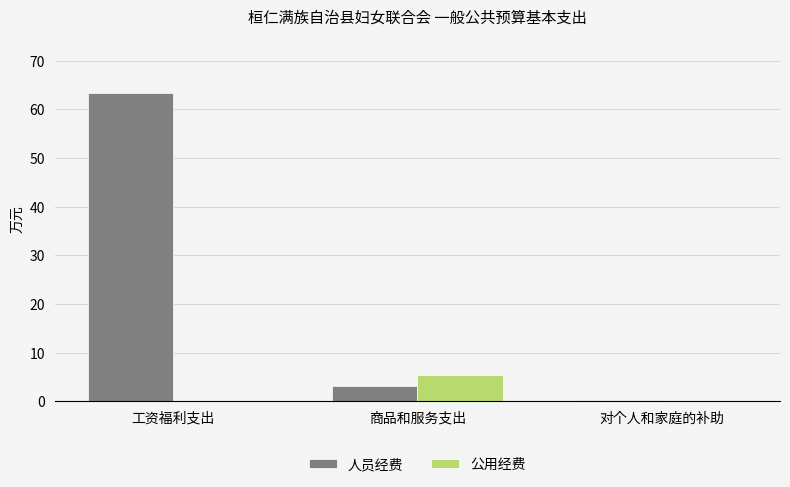

What is the highest value of the 人员经费 series?

63.4